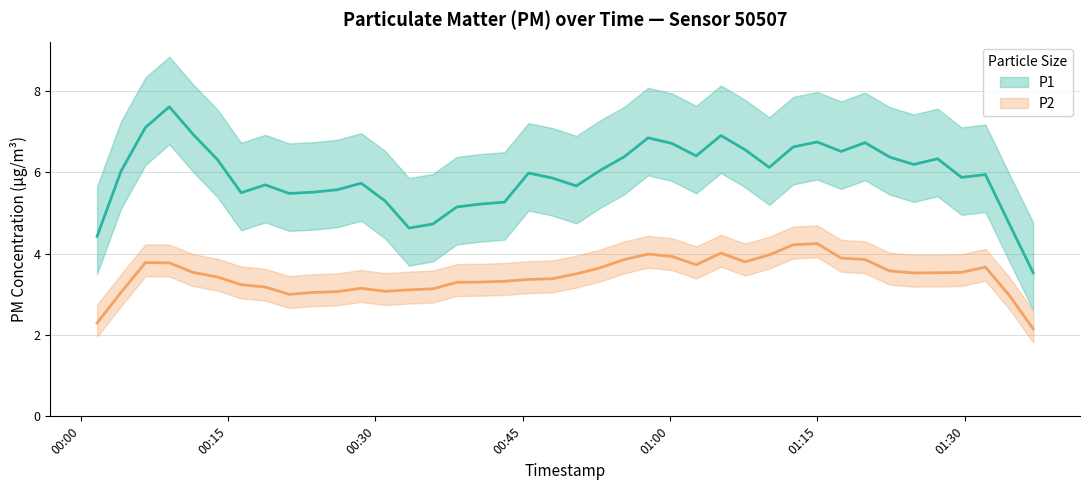

Rank the series at 2023-04-24T01:32:06 from highest to lowest value.

P1, P2